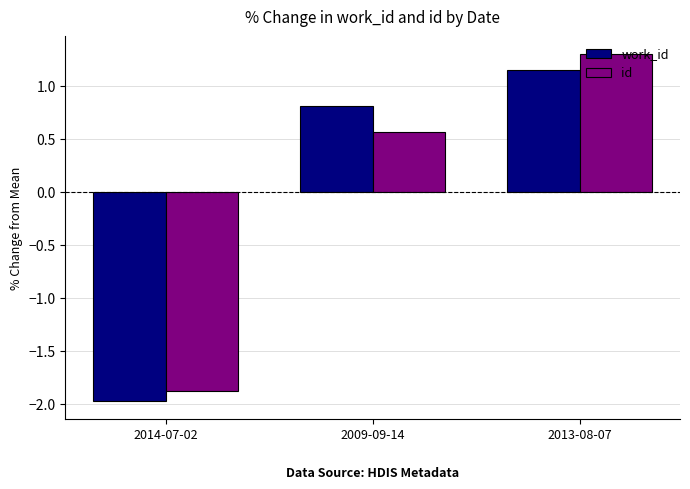

What position from the right is 2013-08-07?

1